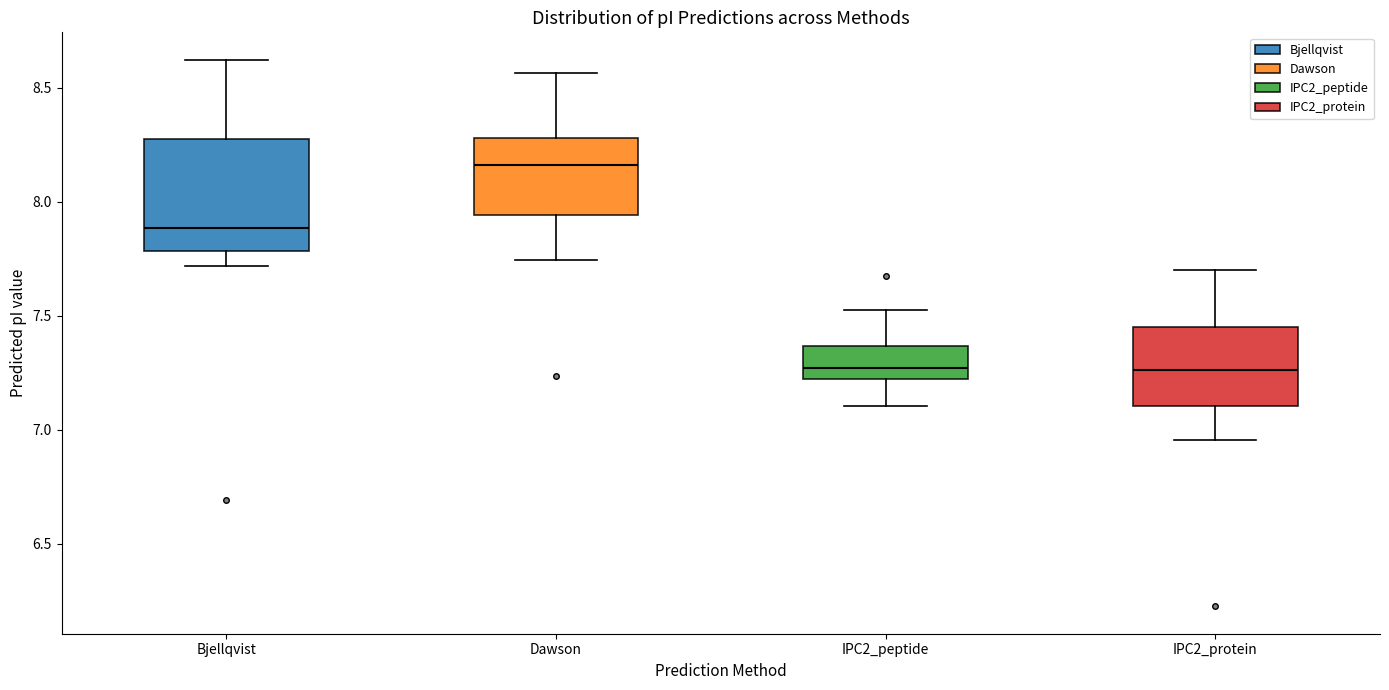

Which box has the highest median line?

Dawson